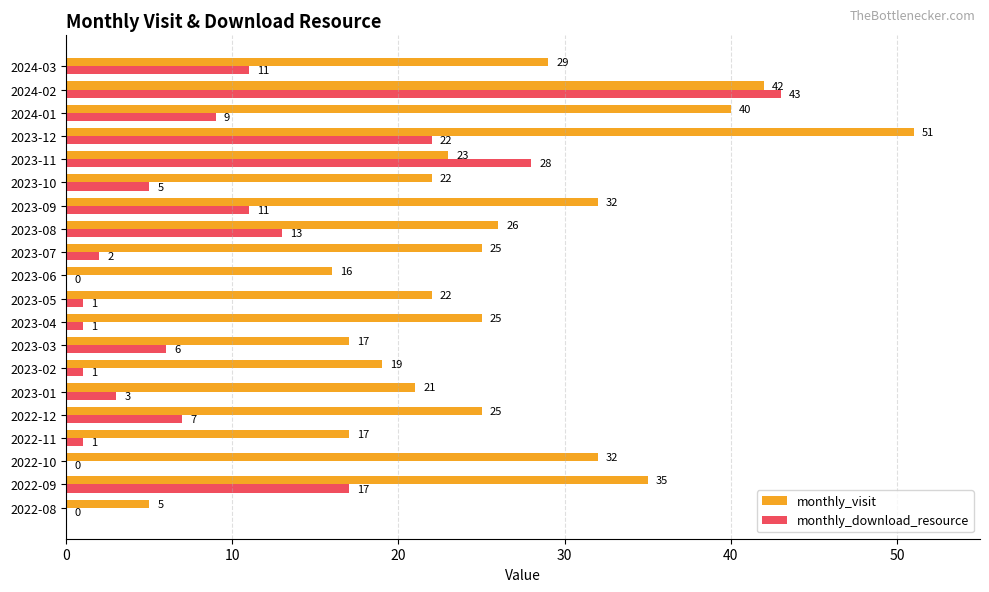

At which category is the sum across all series the highest?

2024-02